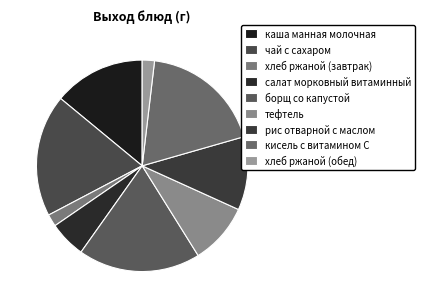

To the nearest percent, what percentage of the pie is борщ со капустой?

19%